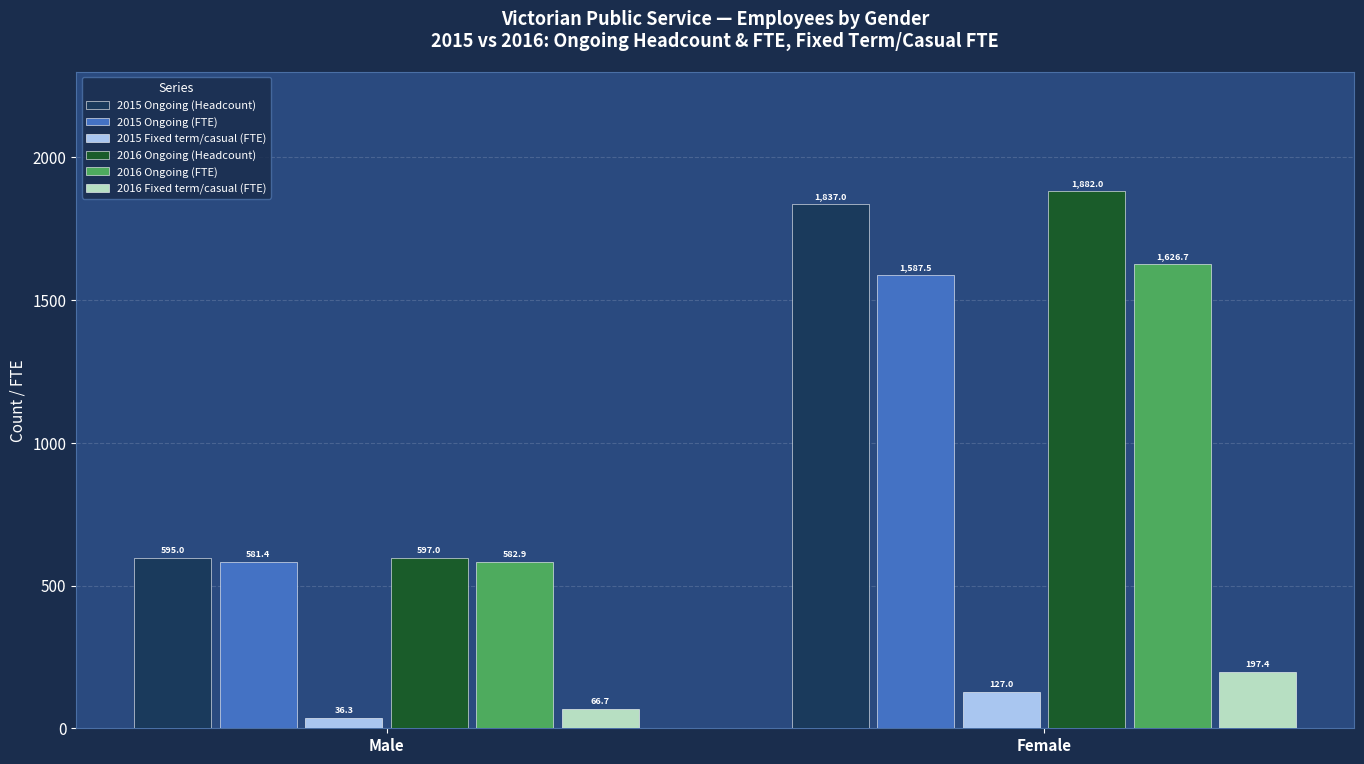

What is the average value of the 2015 Ongoing (Headcount) series?

1216.0